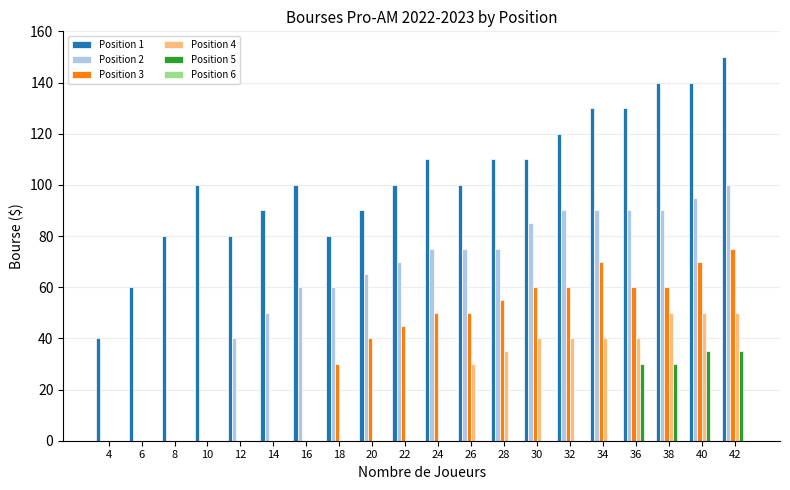

What is the sum of the Position 2 values at 10 and 20?

65